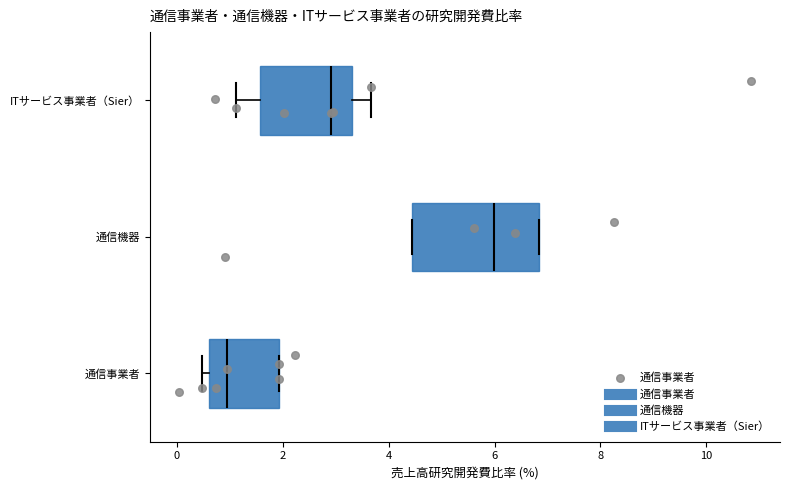

Which box is the widest, from its left edge to its right edge?

通信機器